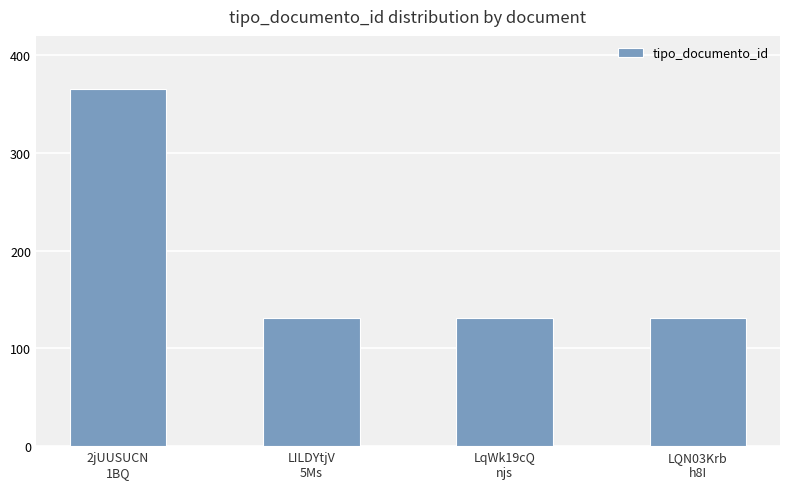

What is the average value?

190